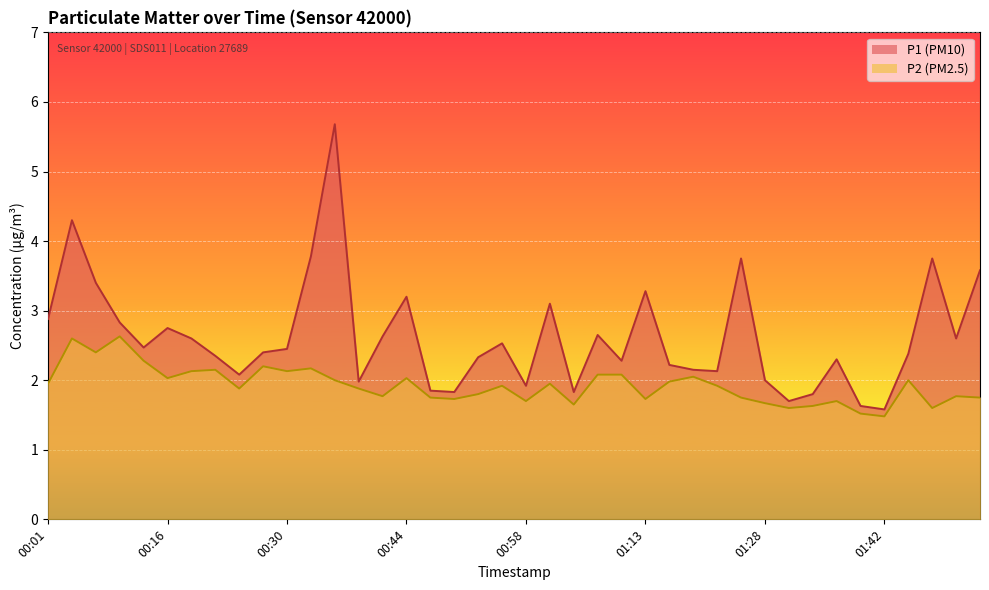

How many data points in P1 are above 2?

30